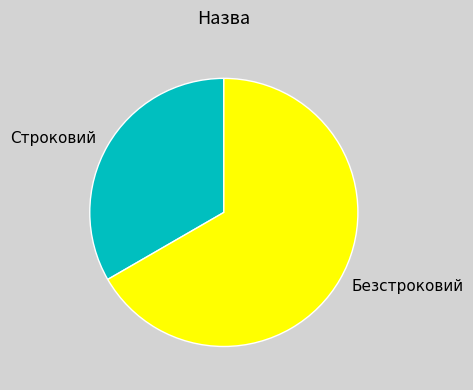

Between Строковий and Безстроковий, which is larger?

Безстроковий